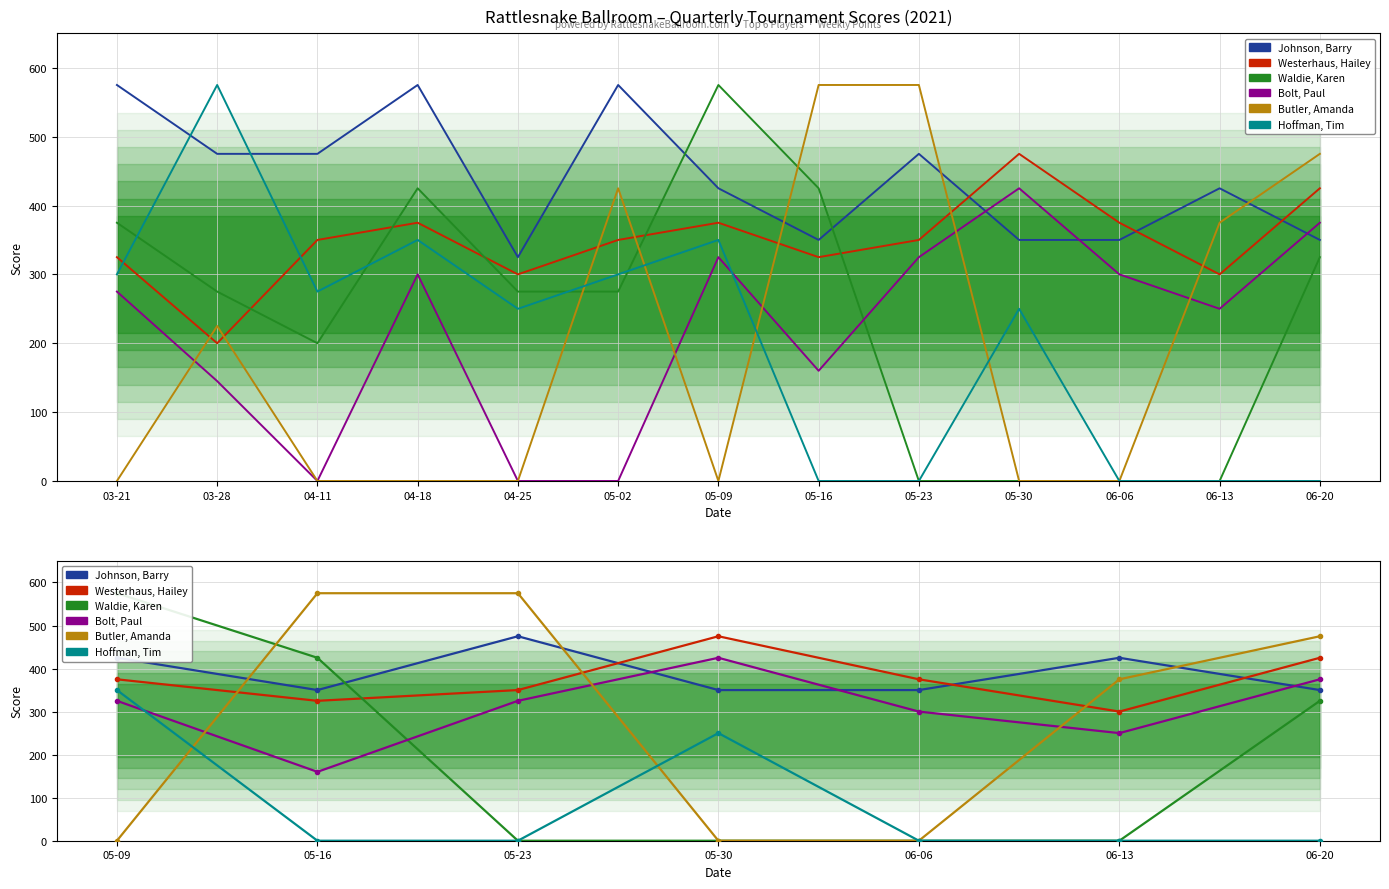

Which series has the largest total across all categories?

Johnson, Barry